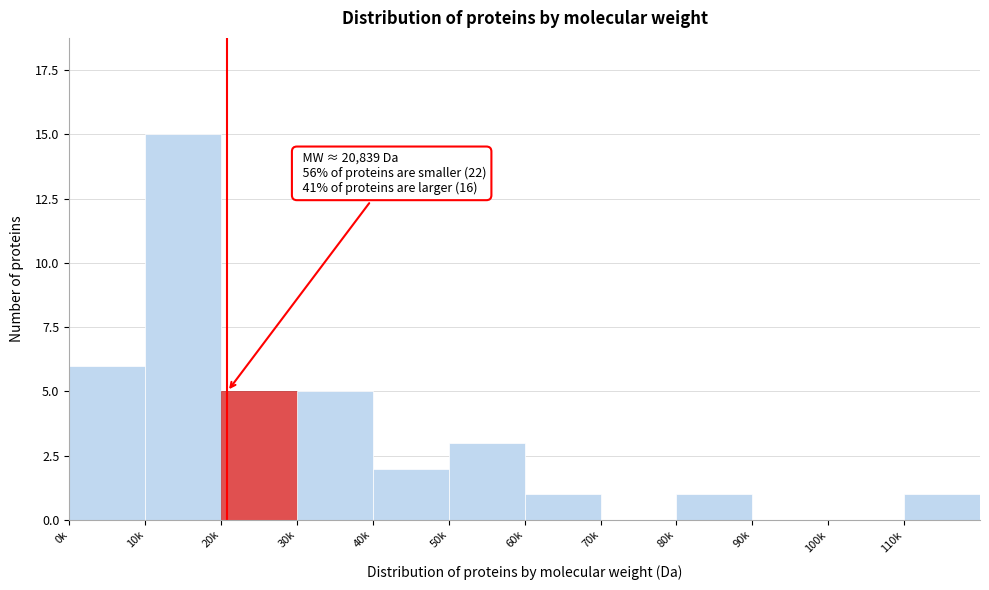

Reading right to left, transcribe all the data shown in this chart.

110k=1	100k=0	90k=0	80k=1	70k=0	60k=1	50k=3	40k=2	30k=5	20k=5	10k=15	0k=6